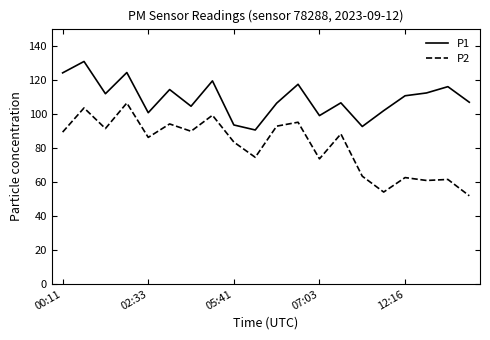

What is the difference between the maximum and minimum values in the P2 series?

54.5